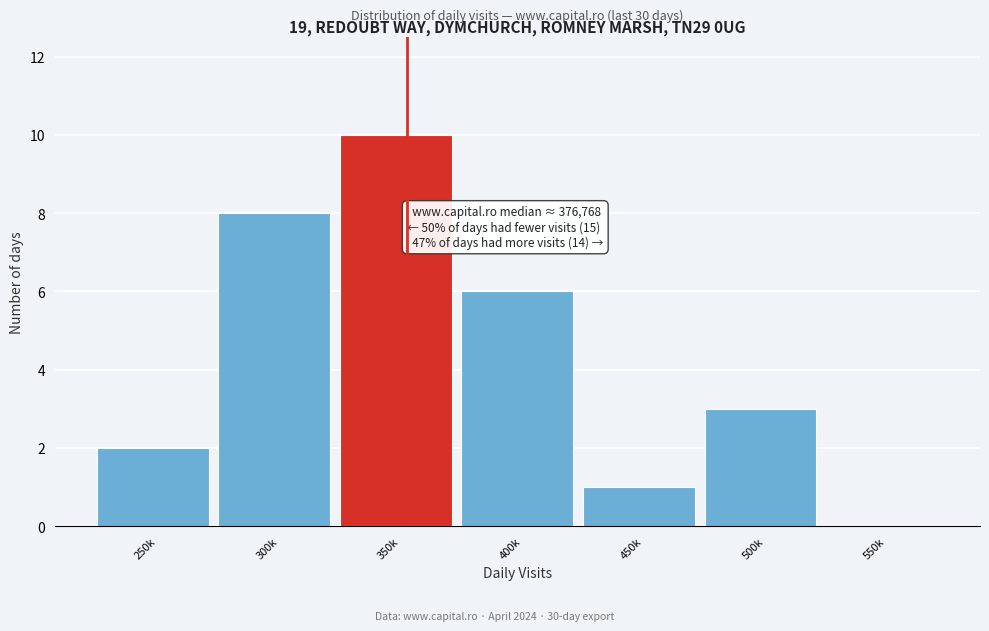

Reading right to left, transcribe all the data shown in this chart.

550k=0	500k=3	450k=1	400k=6	350k=10	300k=8	250k=2